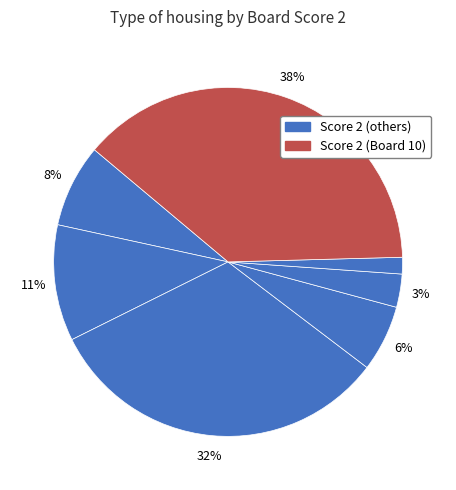

How many segments does this pie chart have?

7